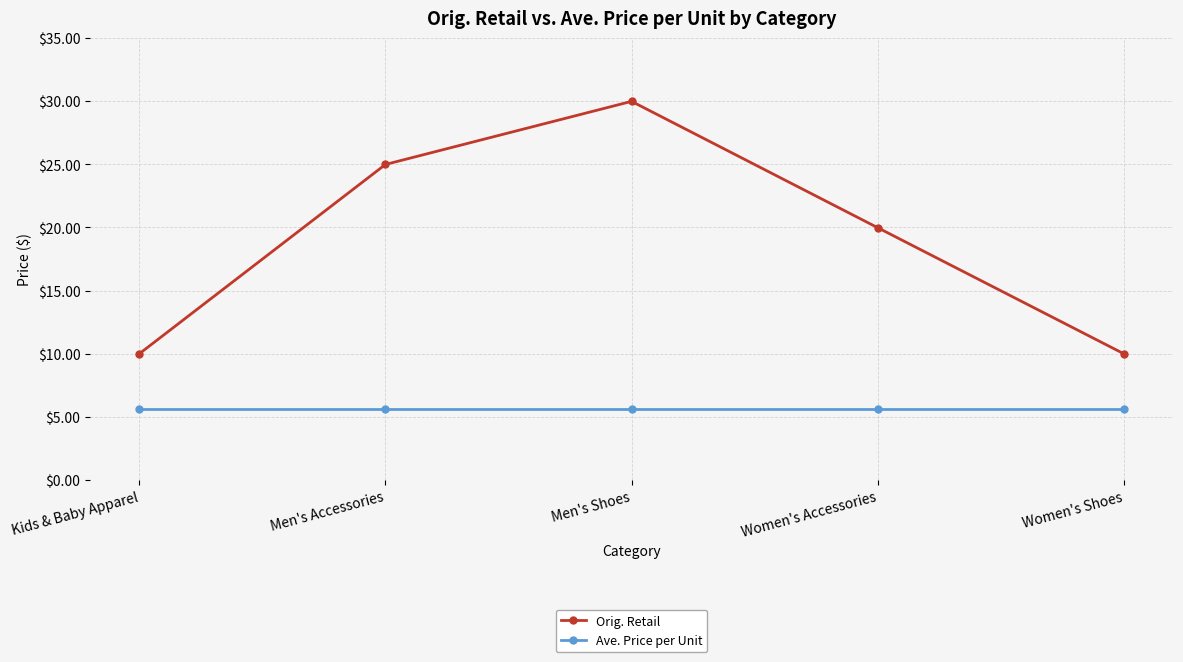

What is the difference between the Orig. Retail values at Men's Shoes and Women's Shoes?

20.0